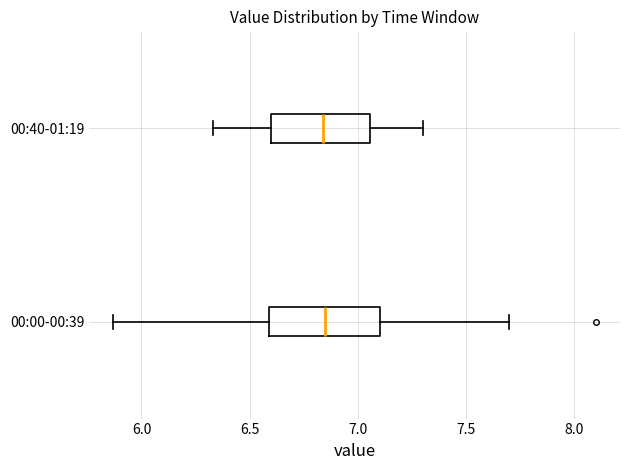

Where does the median line of the box for 00:00-00:39 sit on the x-axis? The values are not printed on the chart, so give them approximately, as read against the axis.

6.85